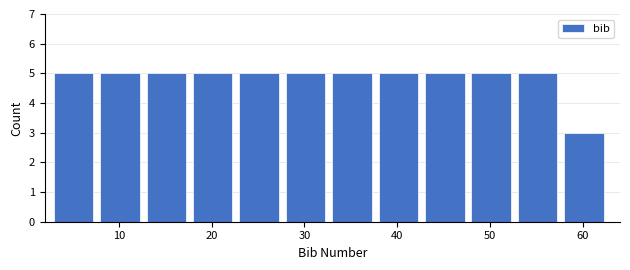

Reading left to right, list every bar in this chart as the range it spans on the x-axis followed by its height. The values are not printed on the chart, so give them approximately, as read against the axis.

3 to 8: 5
8 to 13: 5
13 to 18: 5
18 to 23: 5
23 to 28: 5
28 to 33: 5
33 to 38: 5
38 to 43: 5
43 to 48: 5
48 to 53: 5
53 to 58: 5
58 to 63: 3